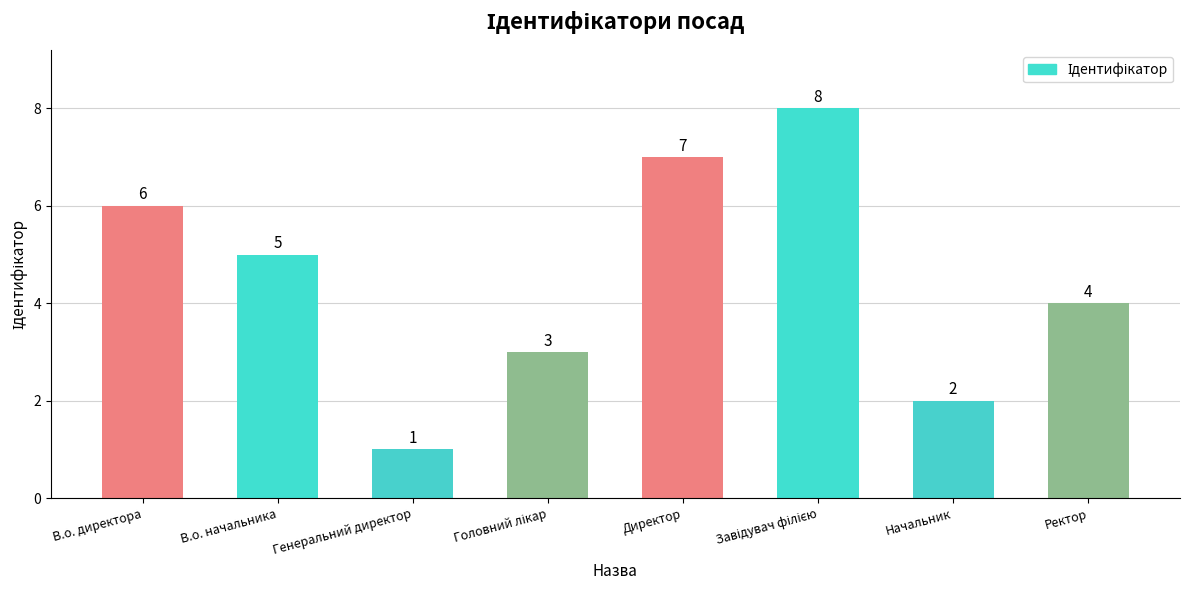

Reading right to left, transcribe all the data shown in this chart.

4	2	8	7	3	1	5	6